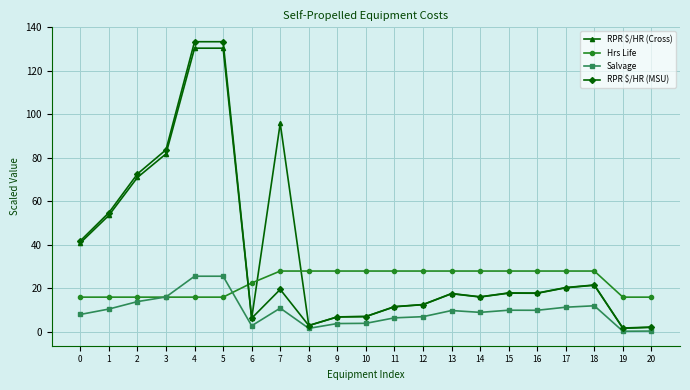

Does the chart have visible grid lines?

Yes